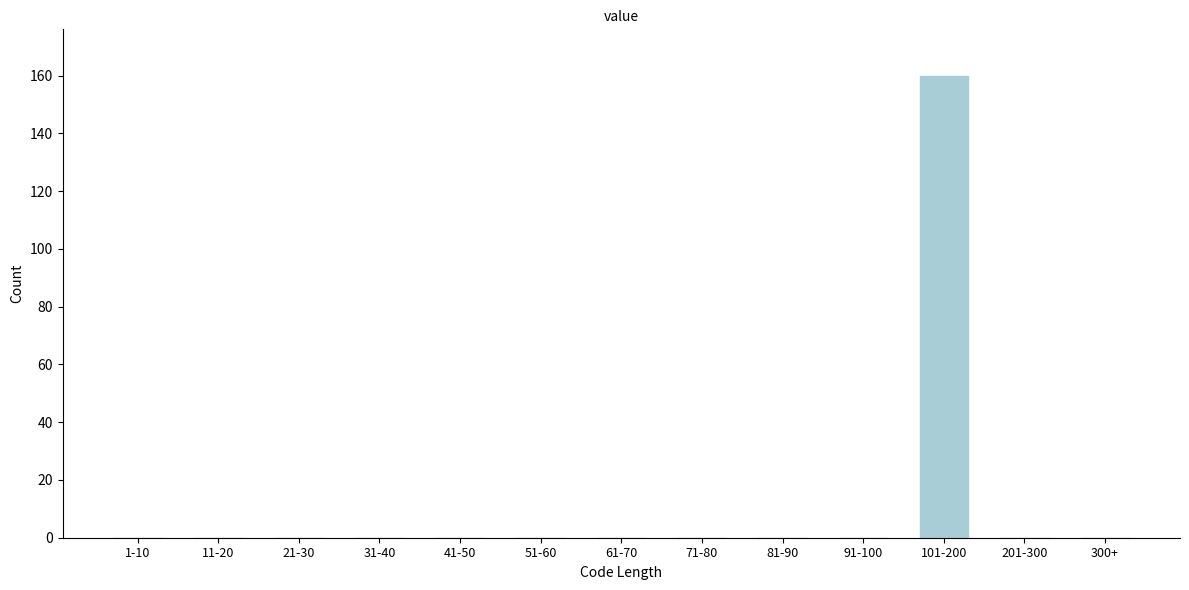

Reading left to right, list all the values displayed in this chart.

1-10=0	11-20=0	21-30=0	31-40=0	41-50=0	51-60=0	61-70=0	71-80=0	81-90=0	91-100=0	101-200=160	201-300=0	300+=0